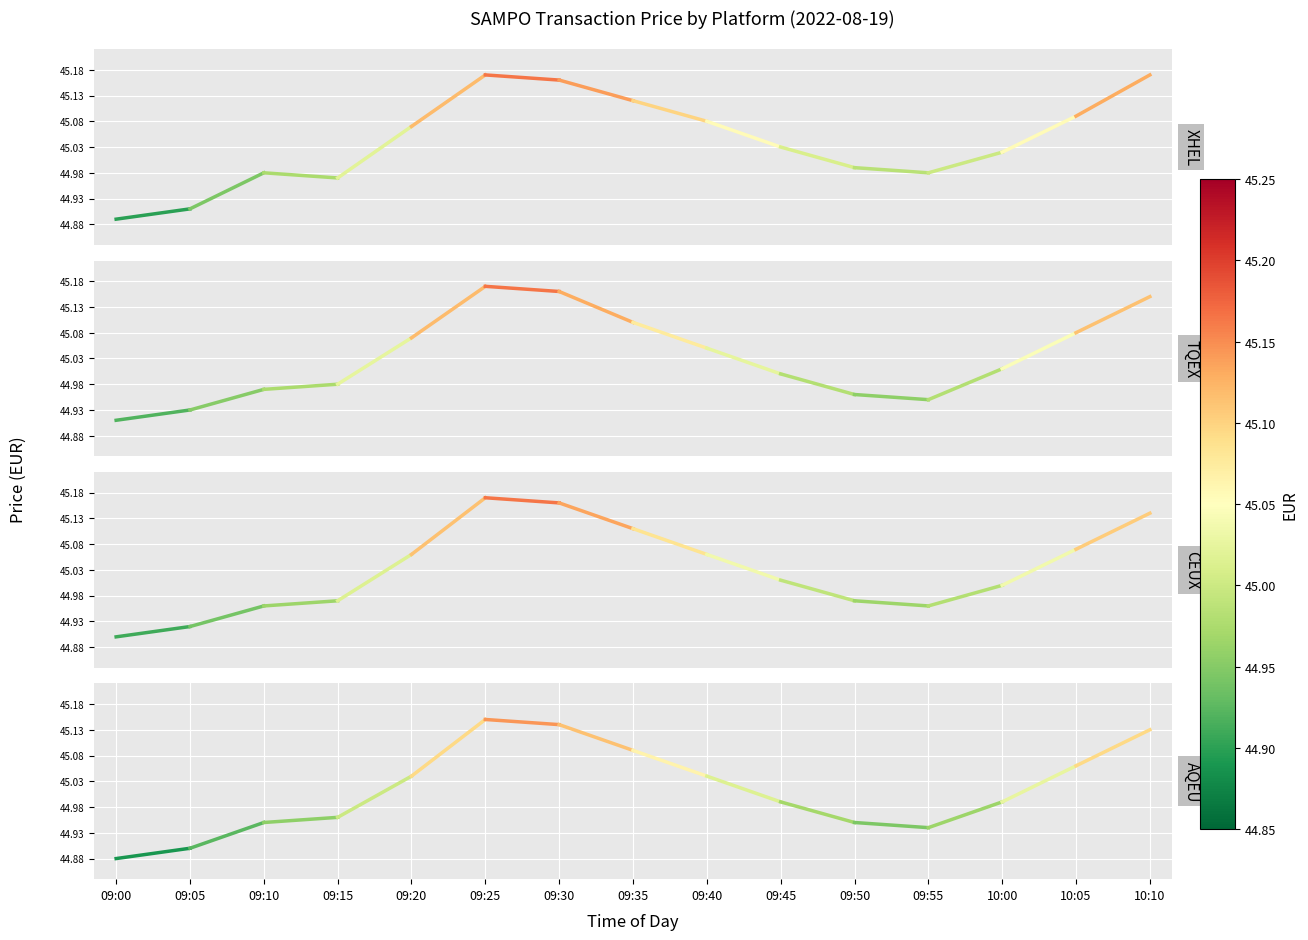

Rank the categories by TQEX value from highest to lowest.

09:25, 09:30, 10:10, 09:35, 10:05, 09:20, 09:40, 10:00, 09:45, 09:15, 09:10, 09:50, 09:55, 09:05, 09:00